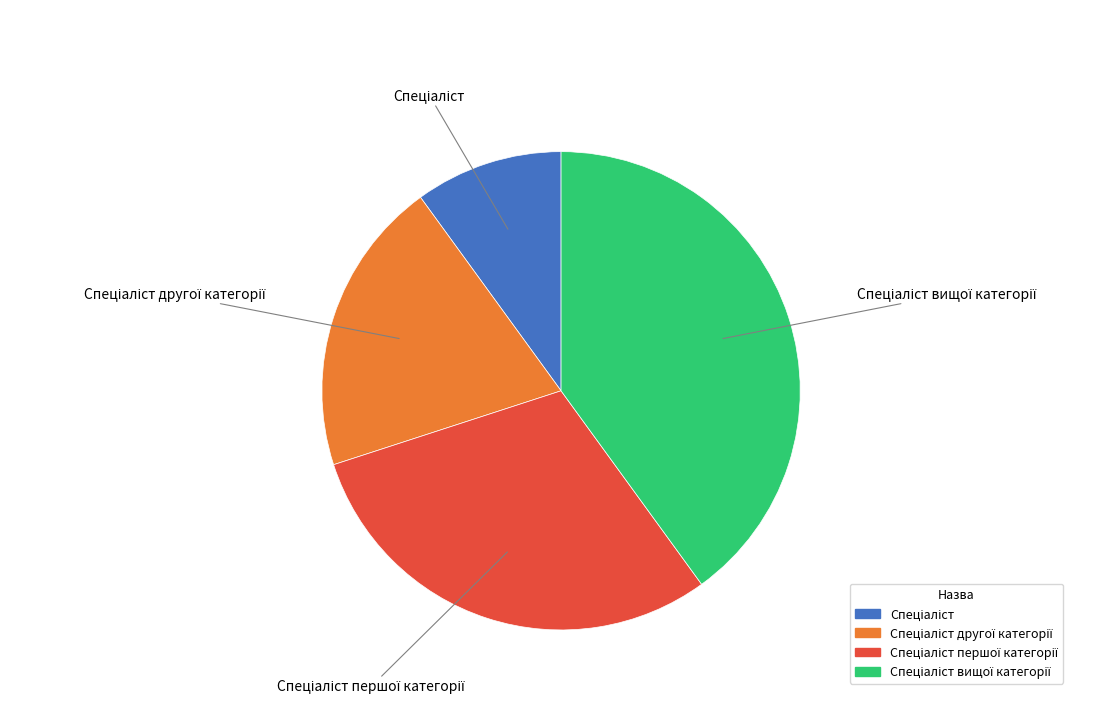

Is there a majority slice in this chart?

No